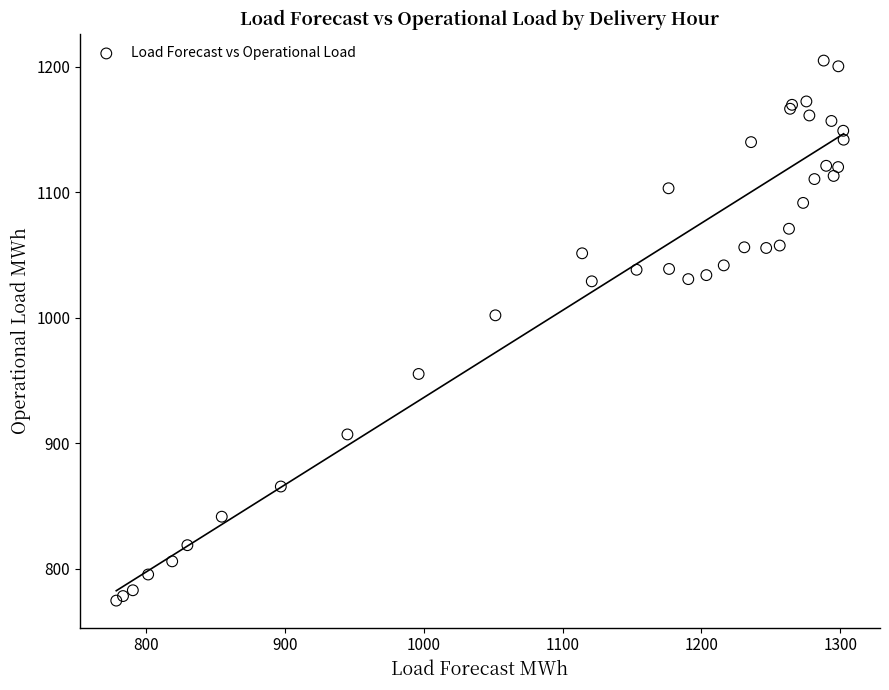

What Y value in the scatter plot is closest to 989?

1001.9